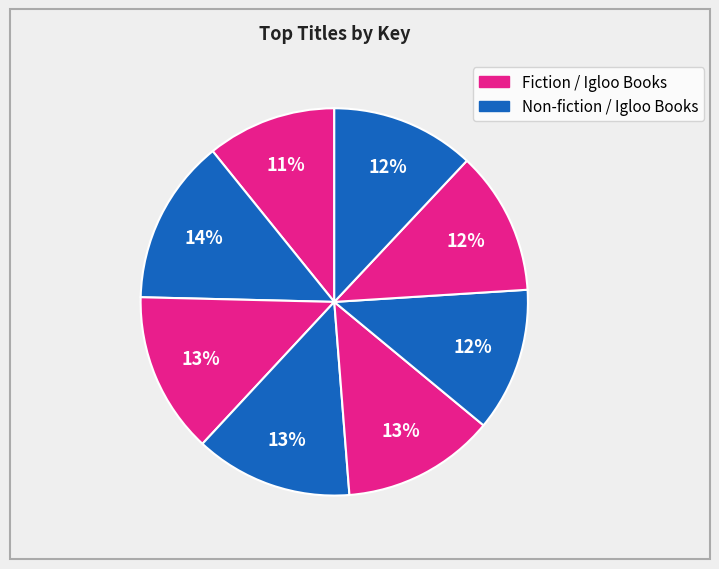

Is there any slice that represents more than half of the pie?

No